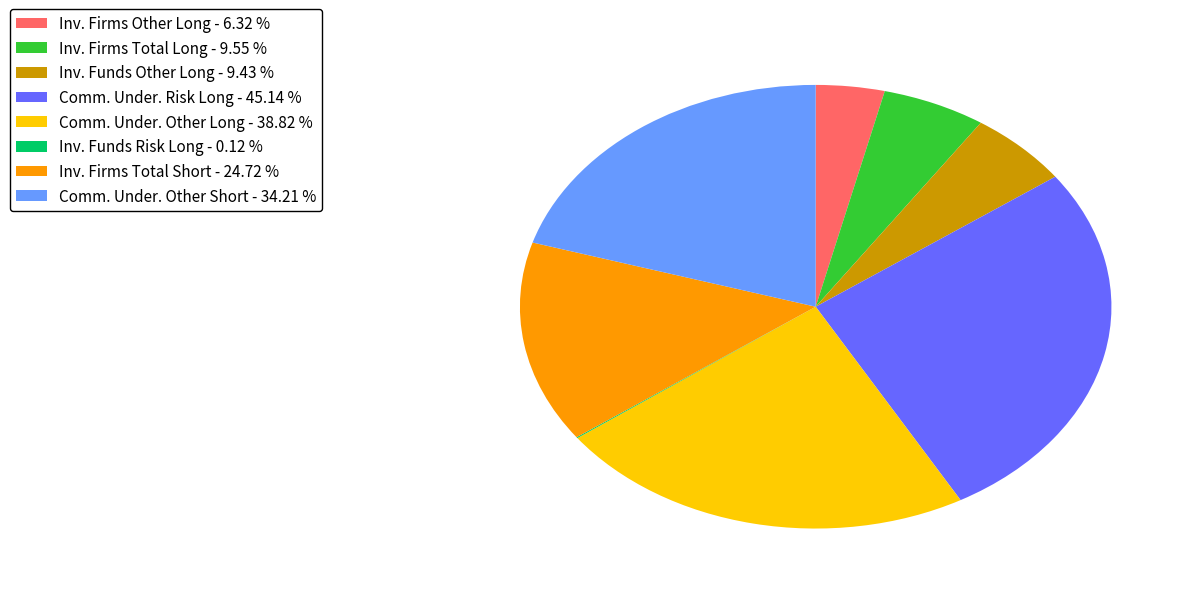

Approximately how many times larger is the value at Comm. Under. Risk Long - 45.14 % compared to Inv. Firms Total Long - 9.55 %?

4.7